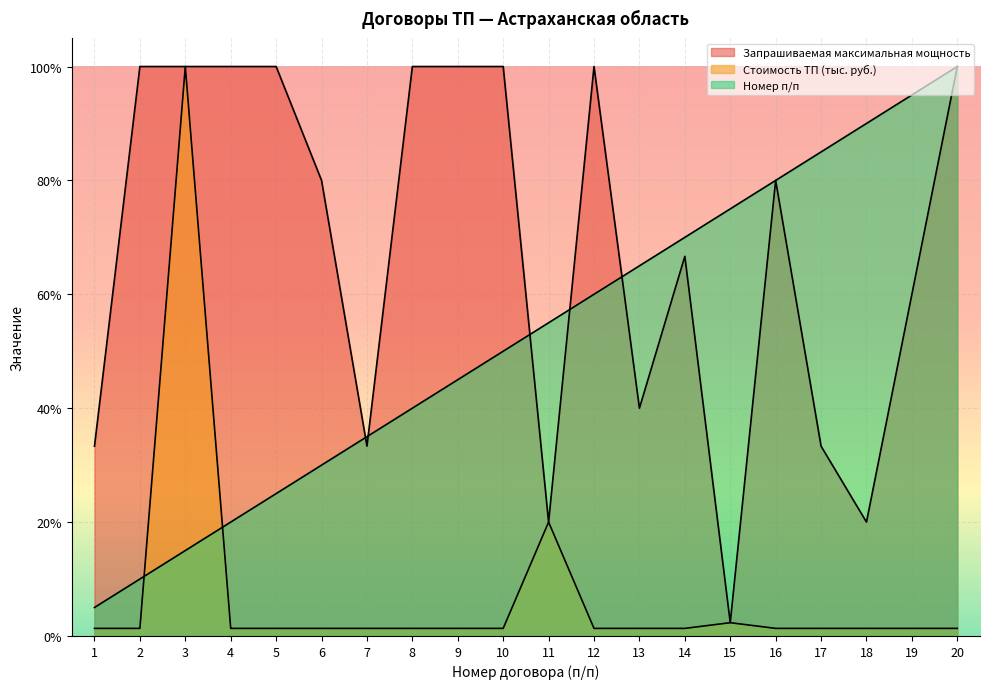

At how many categories does at least one series exceed 20?

18